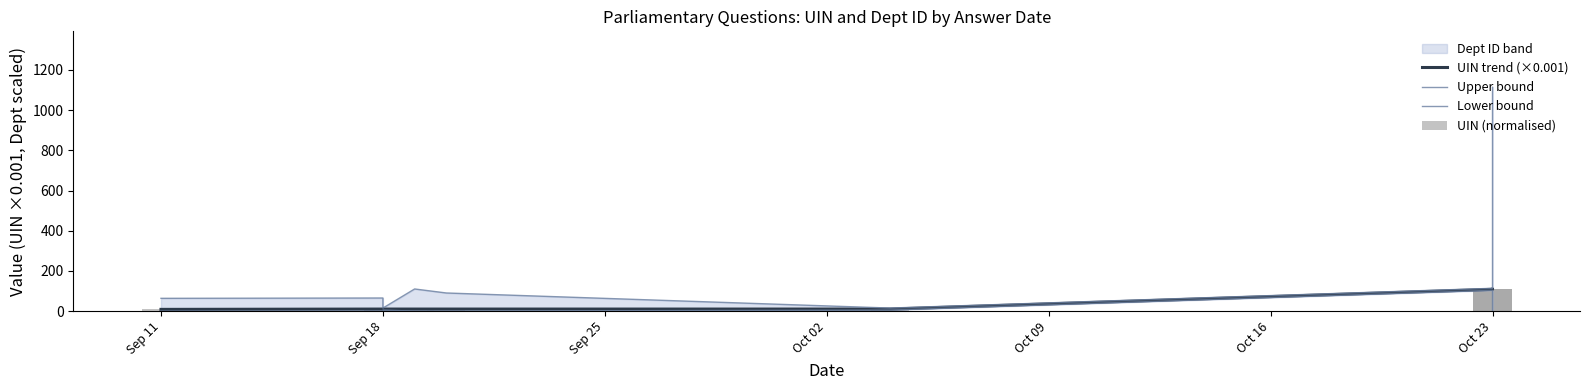

Which has a higher value, Oct 16 or Sep 11?

Oct 16